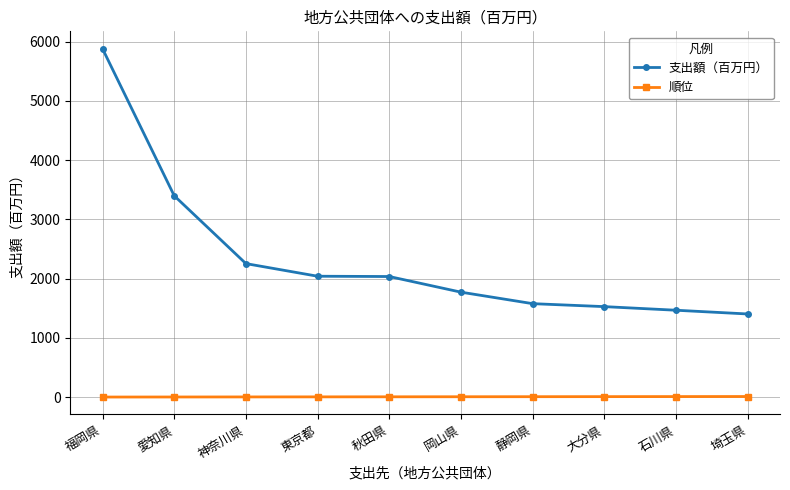

The value of 支出額（百万円） at 岡山県 is 1771. True or false?

True